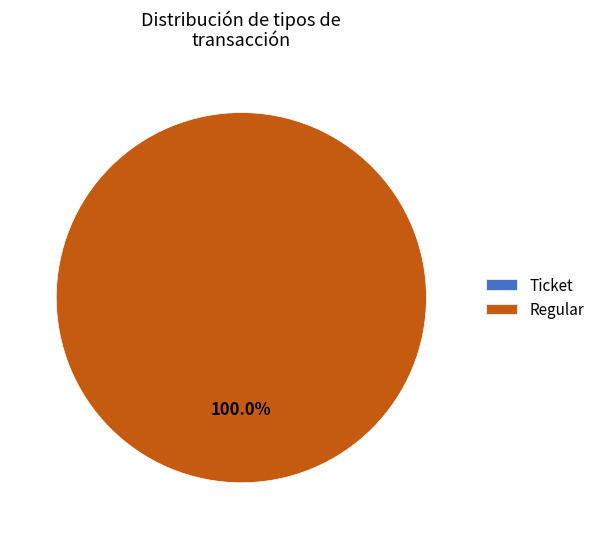

What is the total percentage of Ticket and Regular?

100.0%